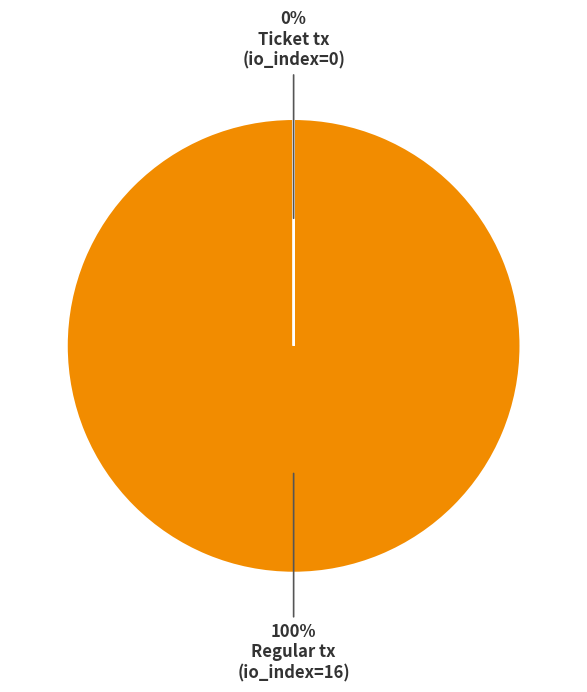

To the nearest percent, what is the average slice percentage?

50%